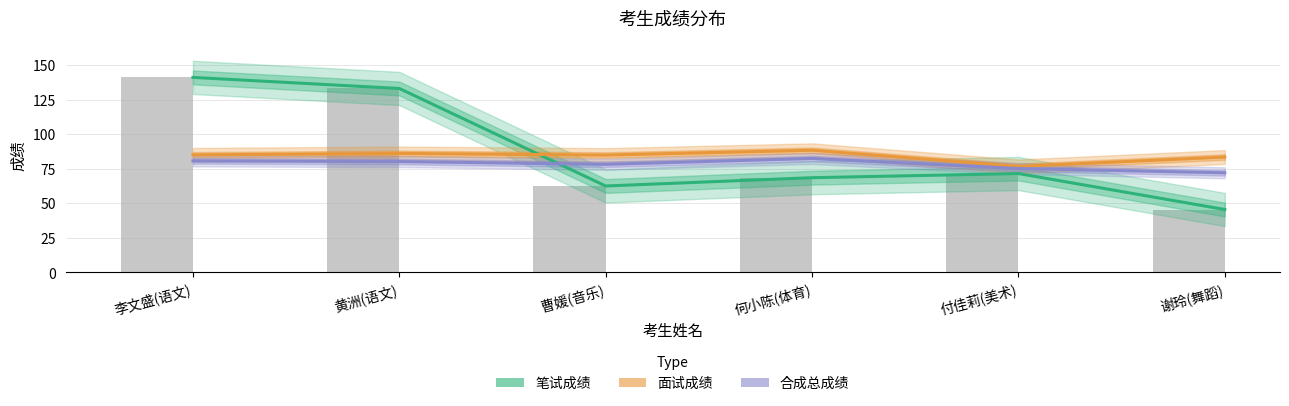

Which series has the largest total across all categories?

笔试成绩